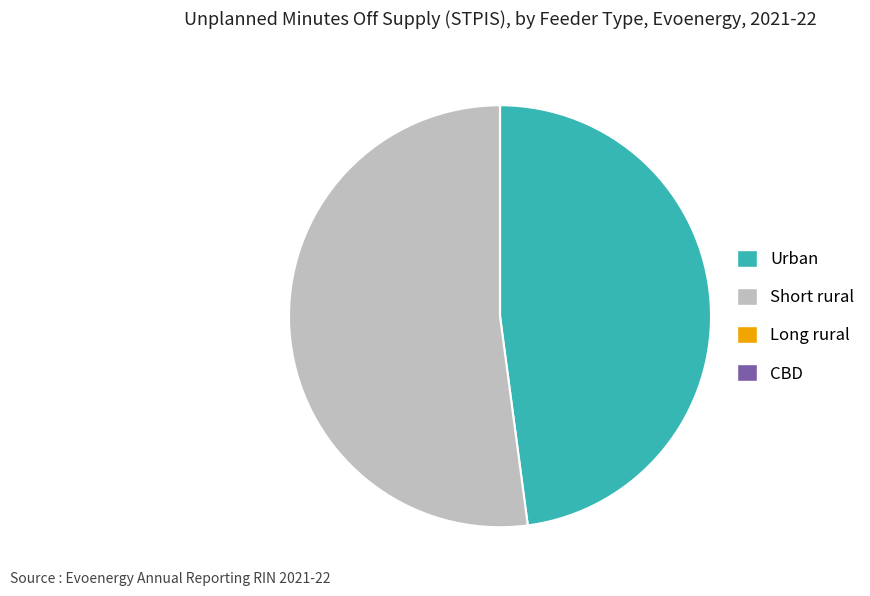

Which slice is the largest?

Short rural